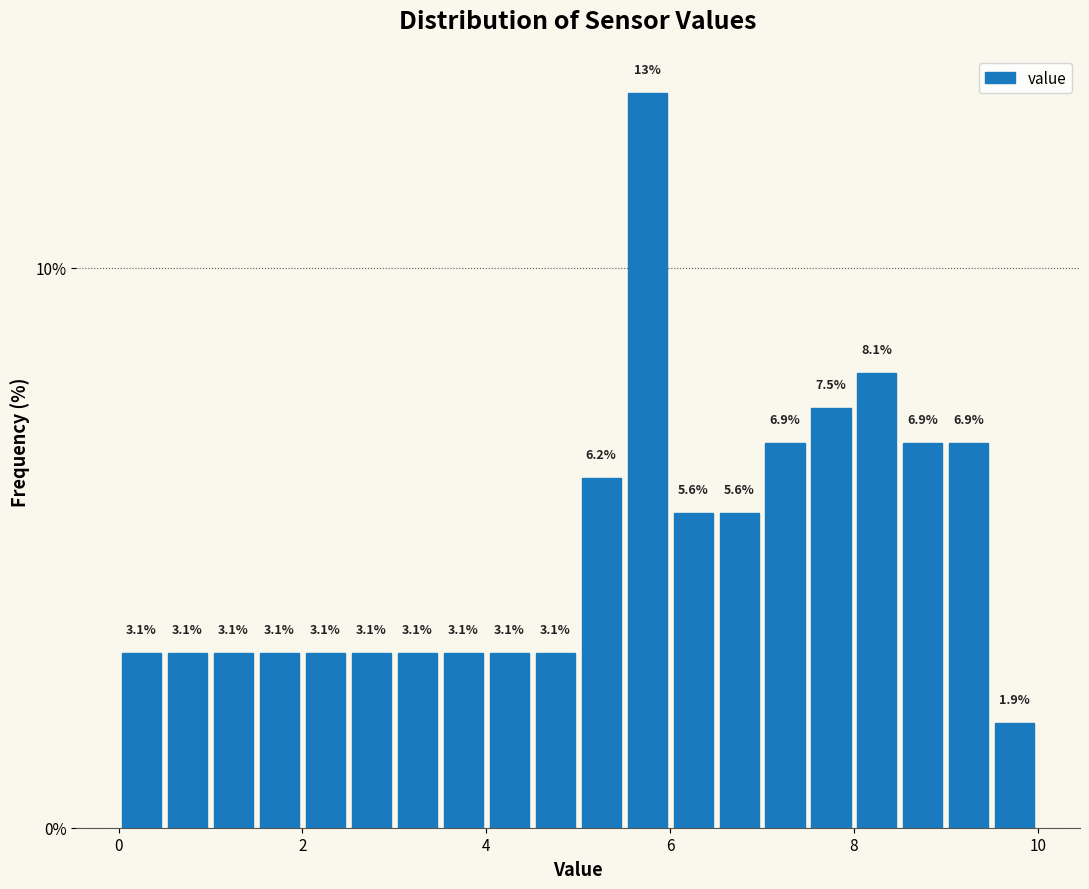

Around what value on the x-axis is the tallest bar? Give the approximate position of its centre, as read against the axis.

5.8